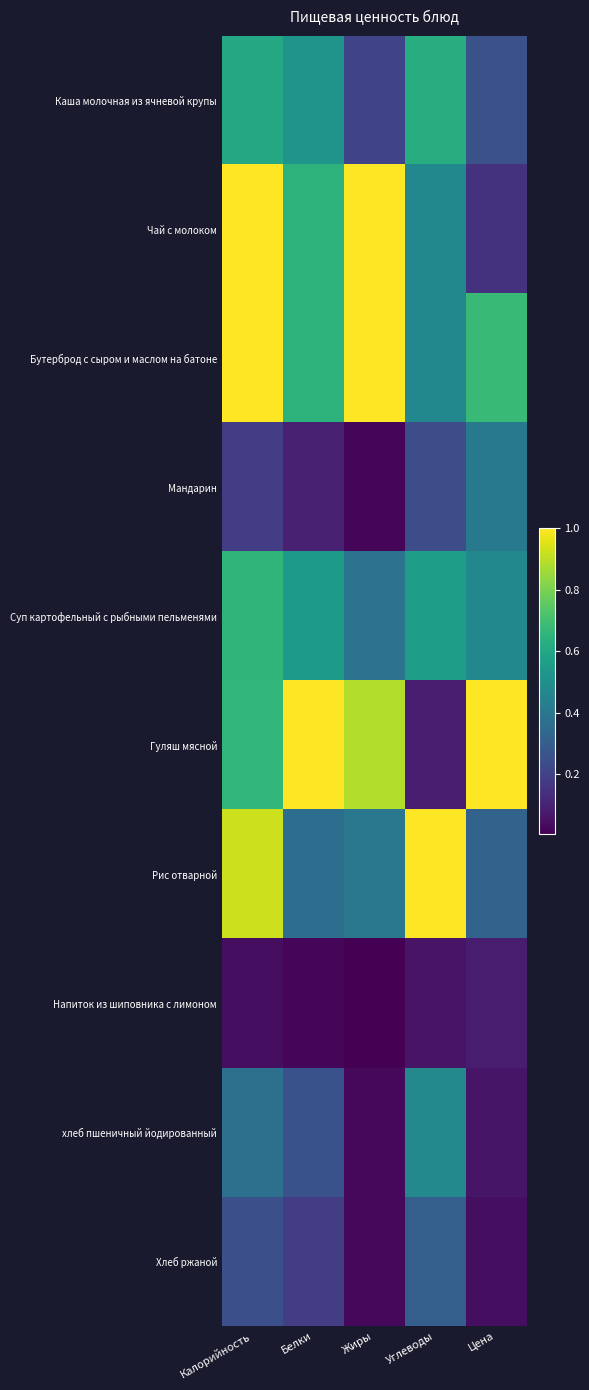

What is the total value across all series at Белки?

4.3